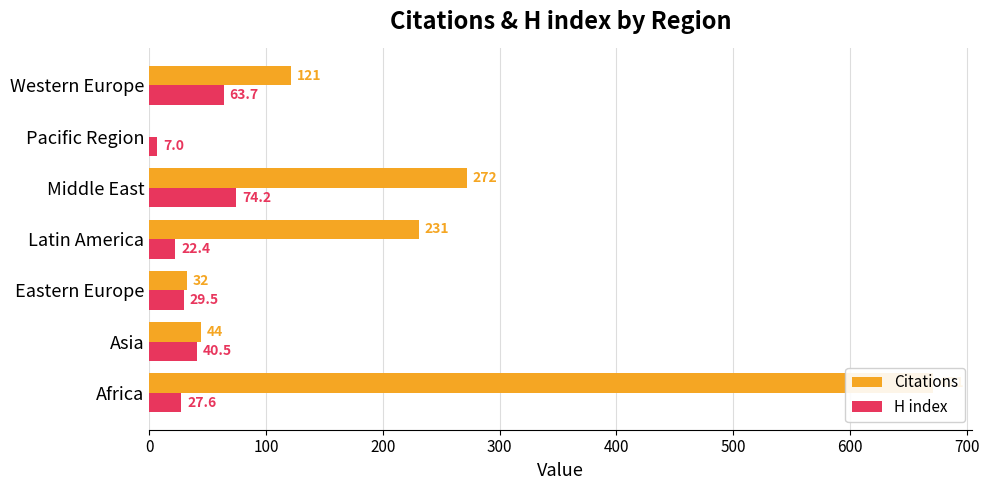

What is the value of the Citations bar at the 7th from the left?

121.0